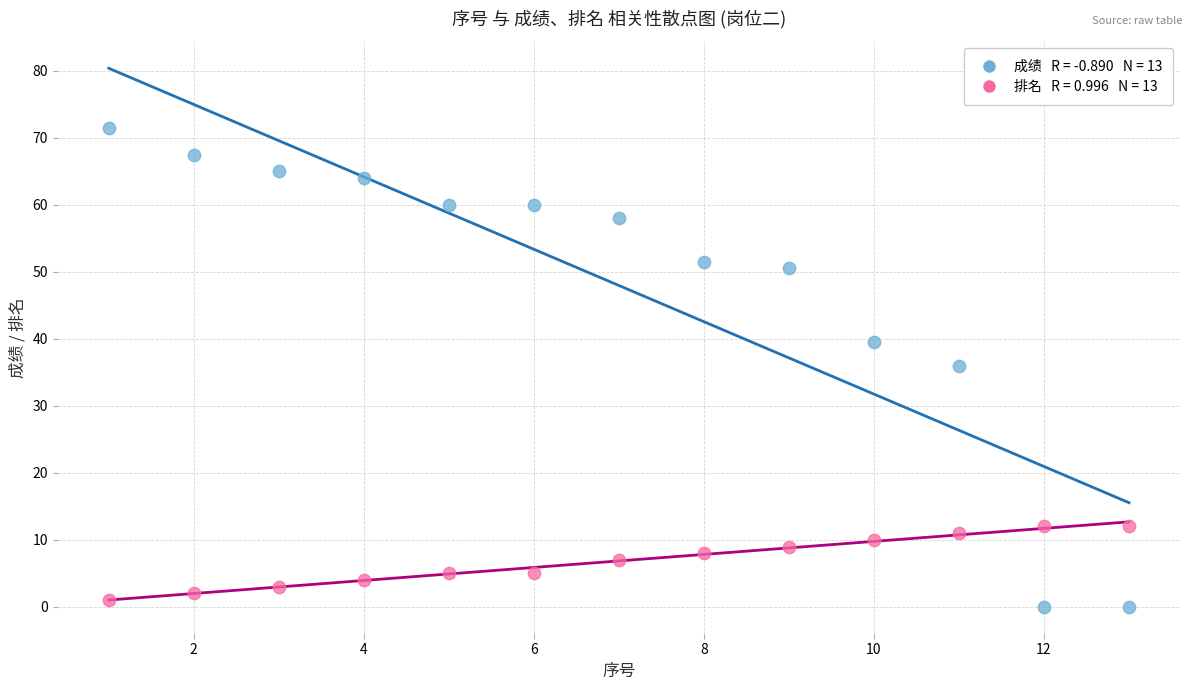

Across all data points, what is the range of Y values (max minus min)?

71.5